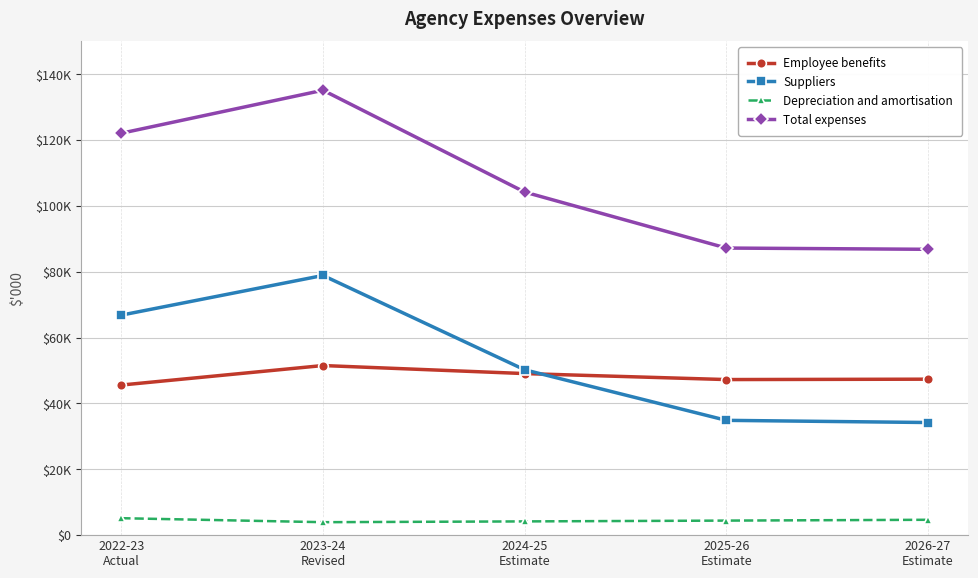

Is this an area chart (filled region under the line)?

No